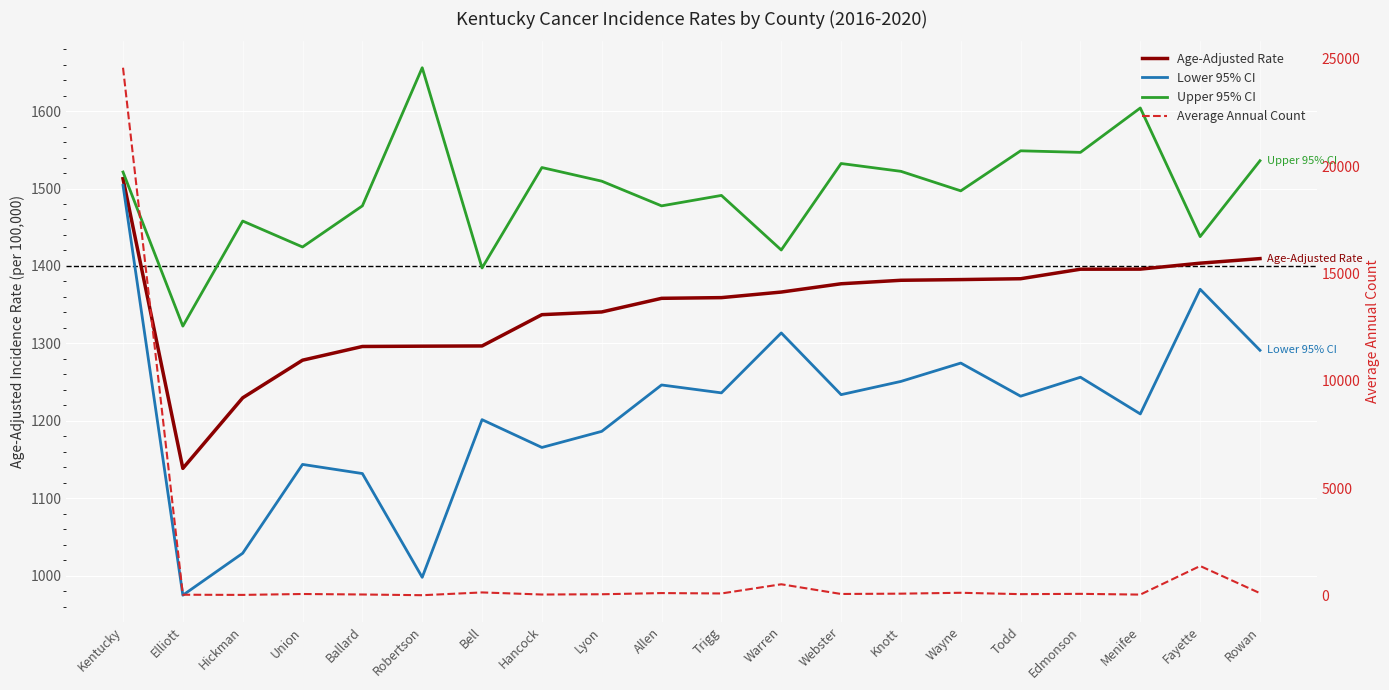

What is the difference between the maximum and minimum values in the Lower 95% CI series?

529.3